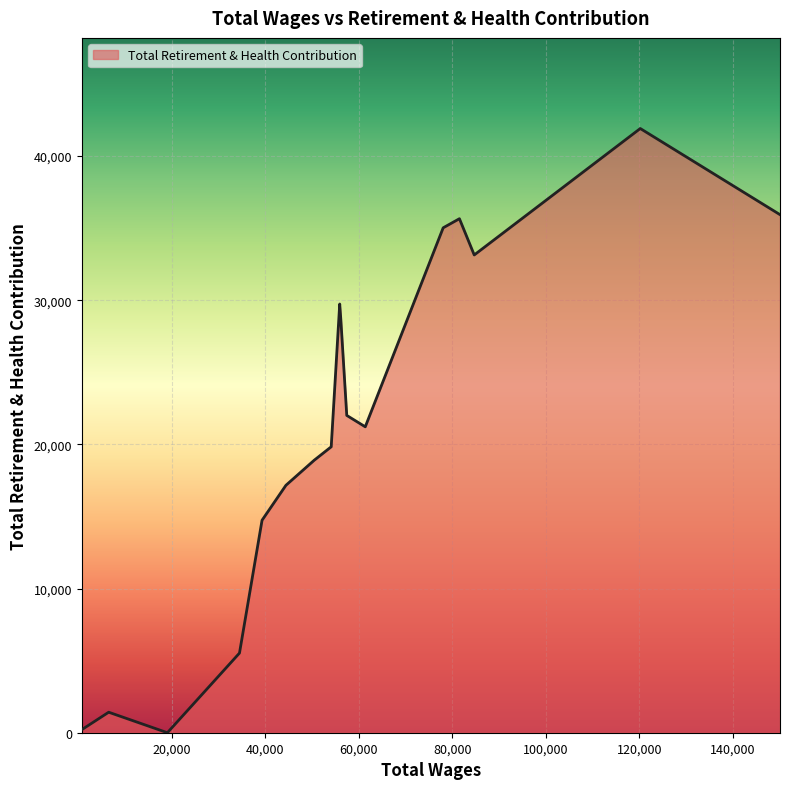

What is the greatest value displayed?

41908